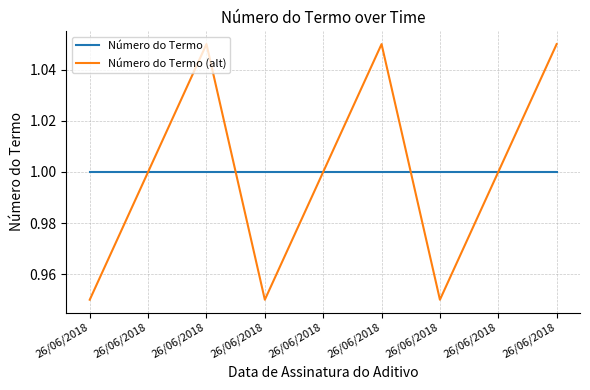

Where do Número do Termo and Número do Termo (alt) first cross each other?

26/06/2018 and 26/06/2018